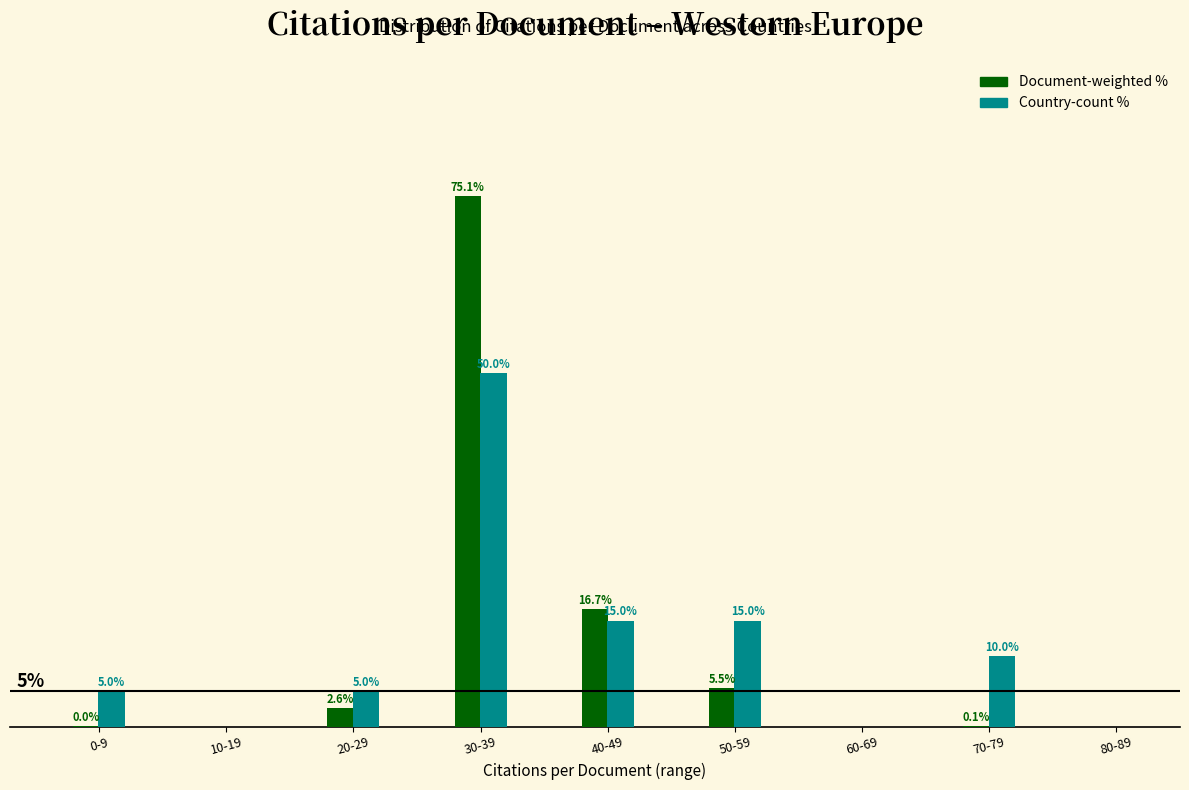

At which label does Country-count % reach its peak?

30-39